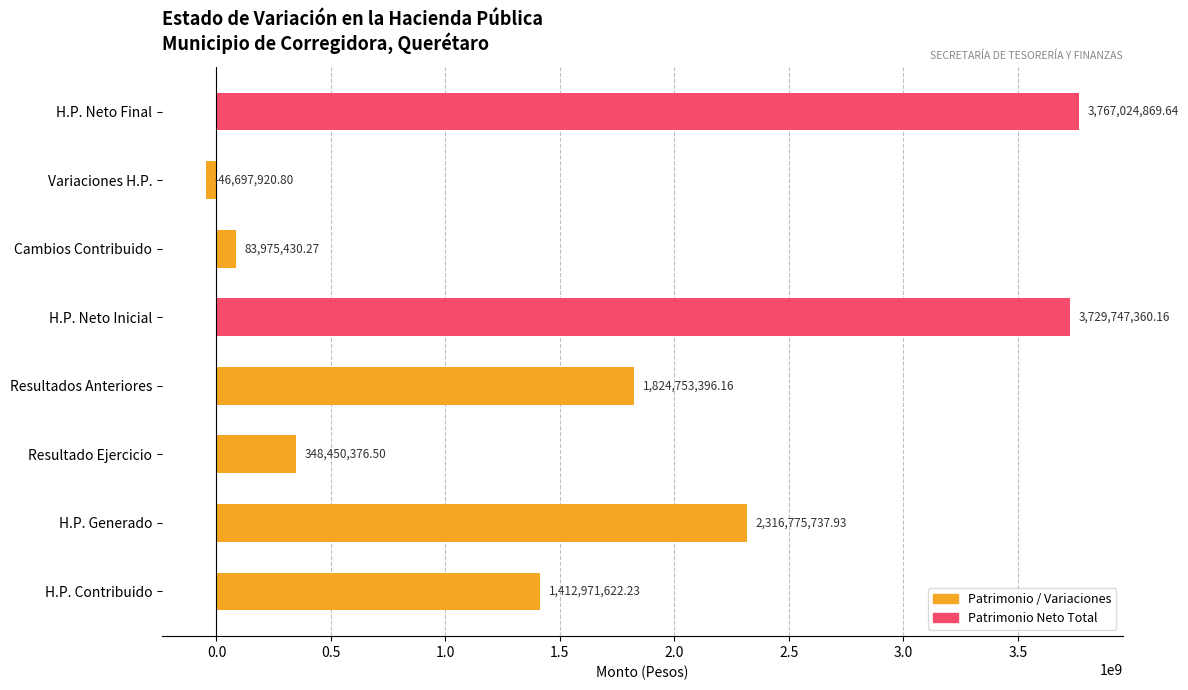

What is the difference between the maximum and minimum values?

3813722790.4